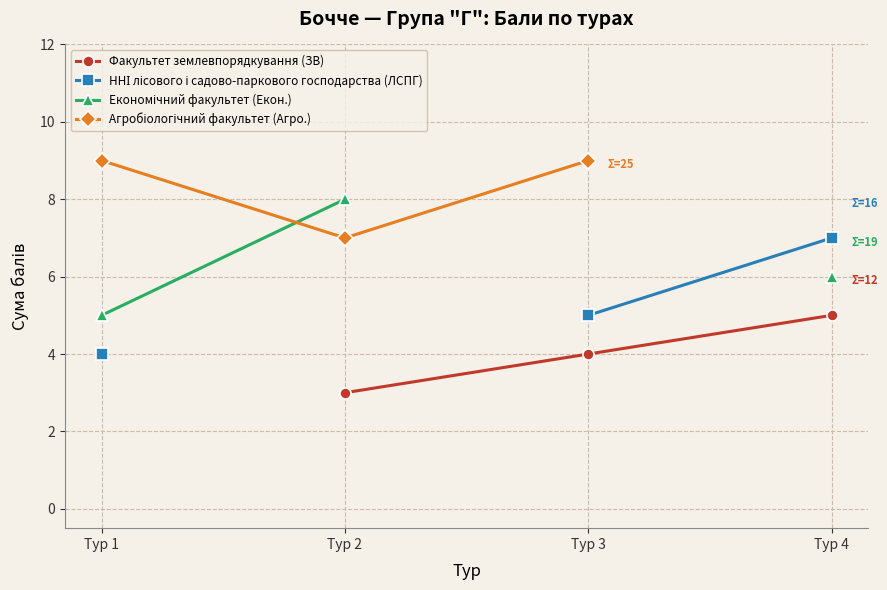

How many data points does each series have?

4